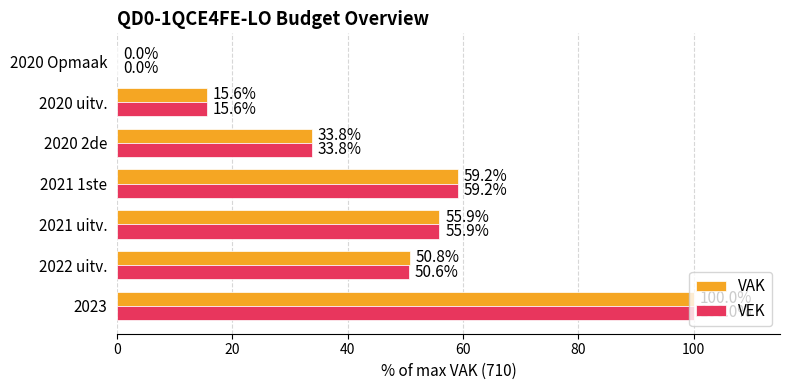

What is the sum of all VEK values?

315.1